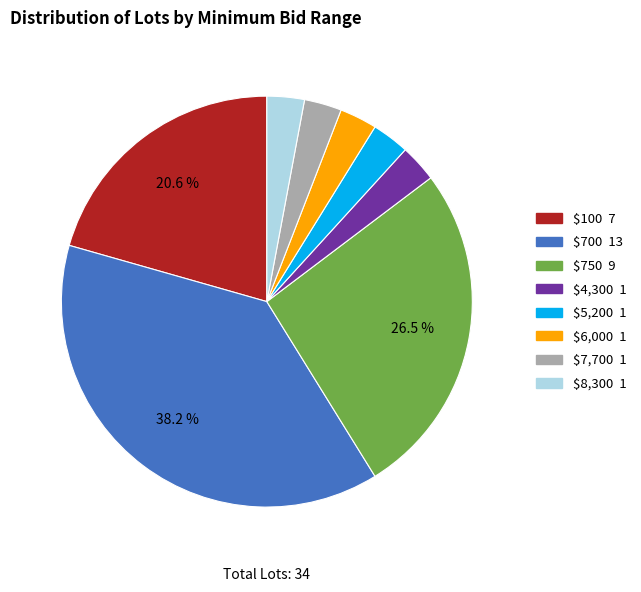

Is there a majority slice in this chart?

No